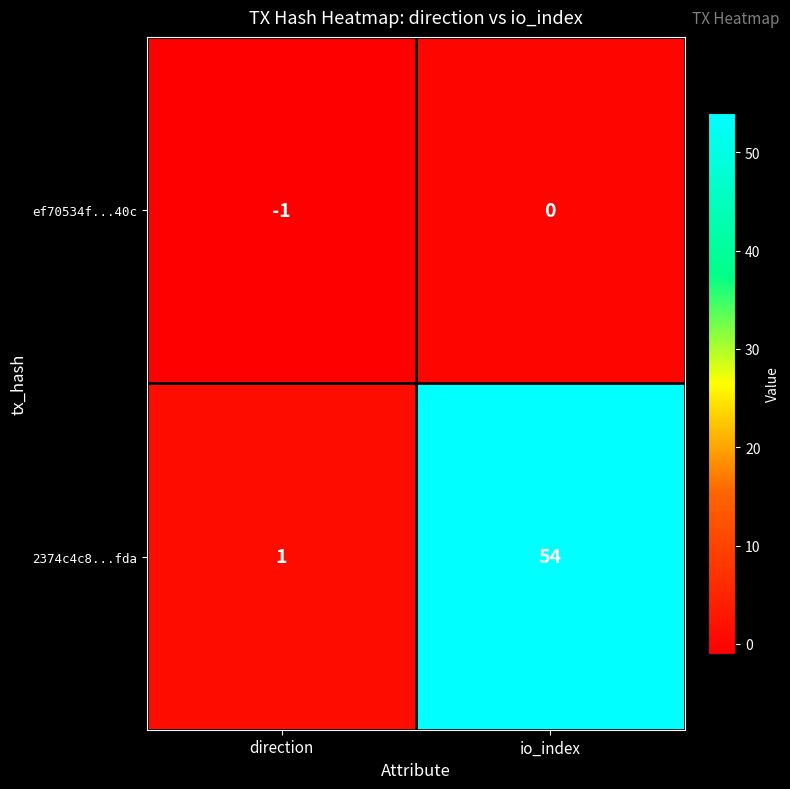

Which series has the largest total across all categories?

2374c4c8...fda